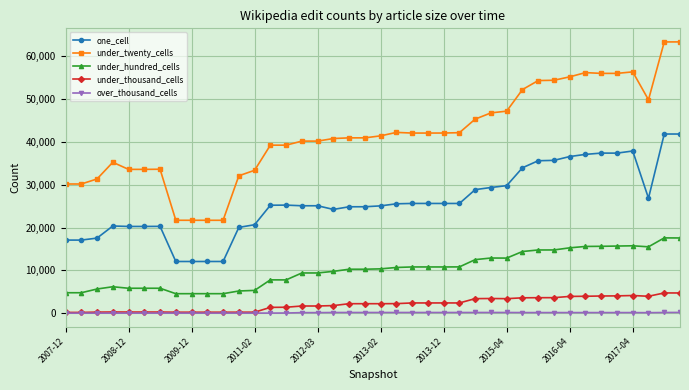

Which series has the largest range (max minus min)?

under_twenty_cells